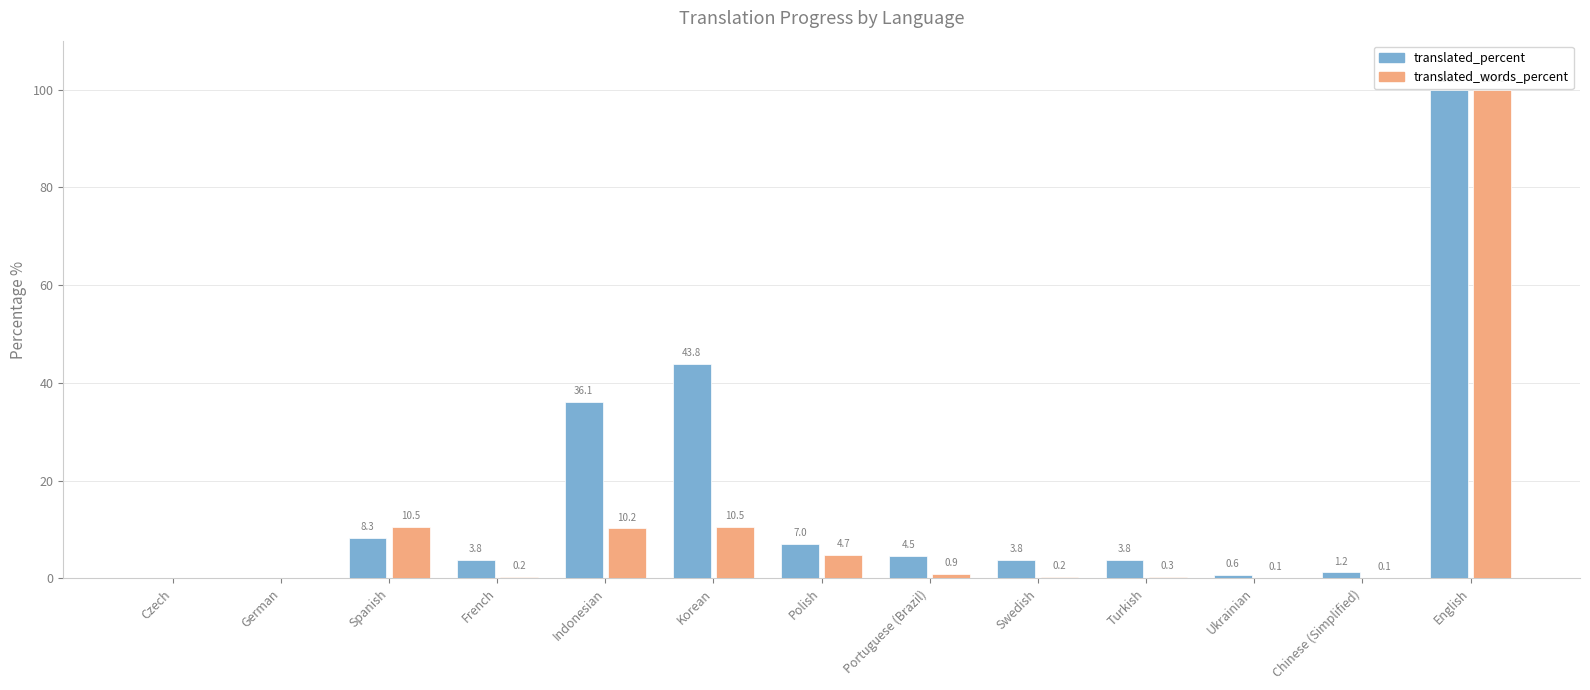

What is the sum of all translated_percent values?

212.9